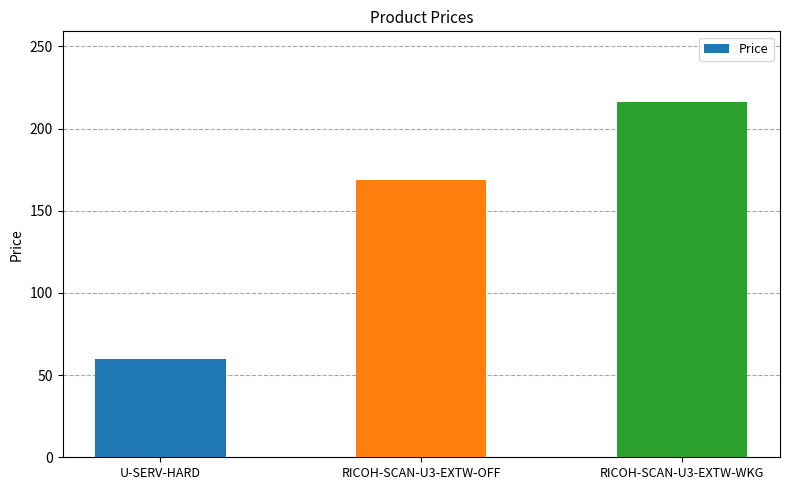

What is the sum of the values at RICOH-SCAN-U3-EXTW-OFF and U-SERV-HARD?

229.0